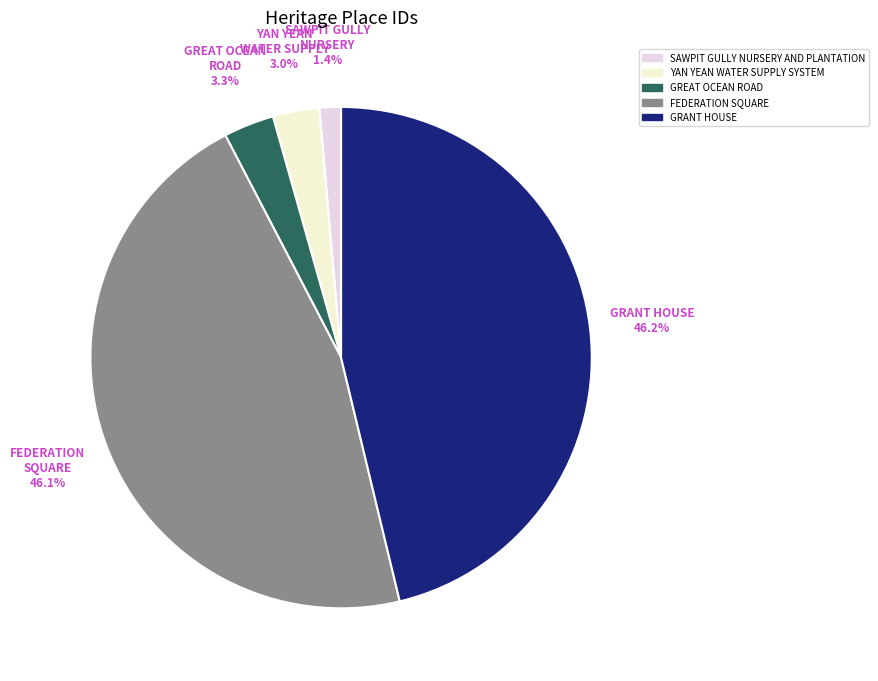

How many segments does this pie chart have?

5